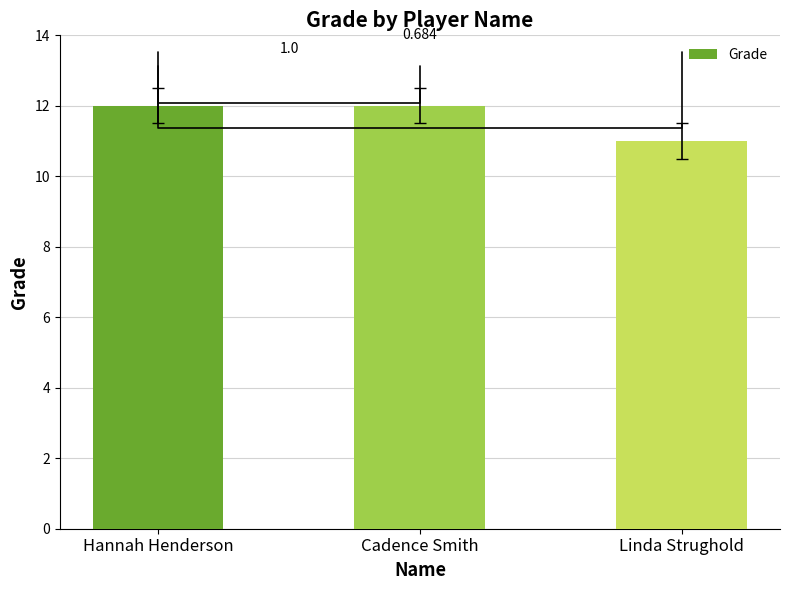

Reading left to right, transcribe all the data shown in this chart.

12	12	11